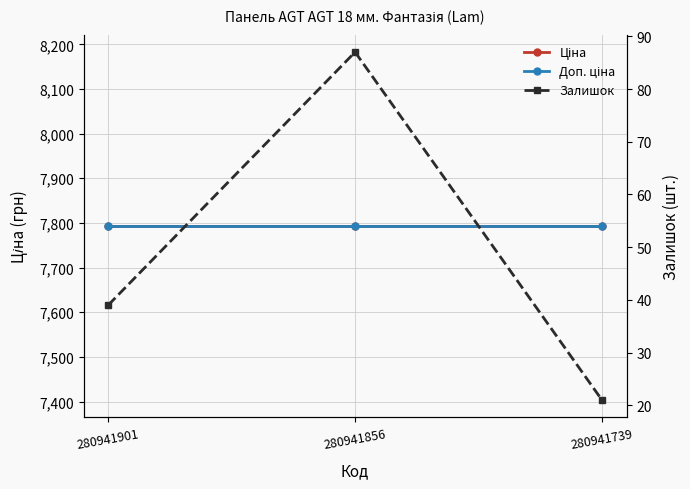

The value of Залишок at 280941901 is 39.0. True or false?

True